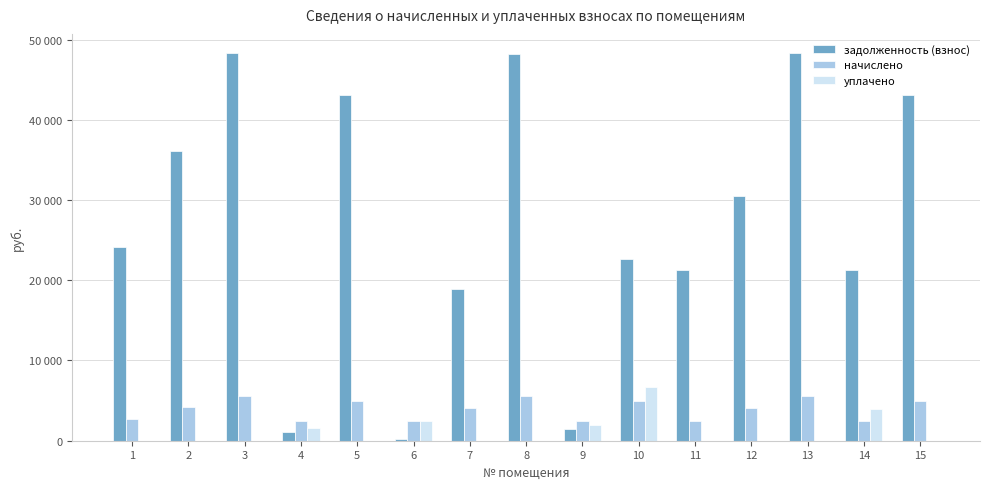

What is the total value across all series at 13?

53825.6